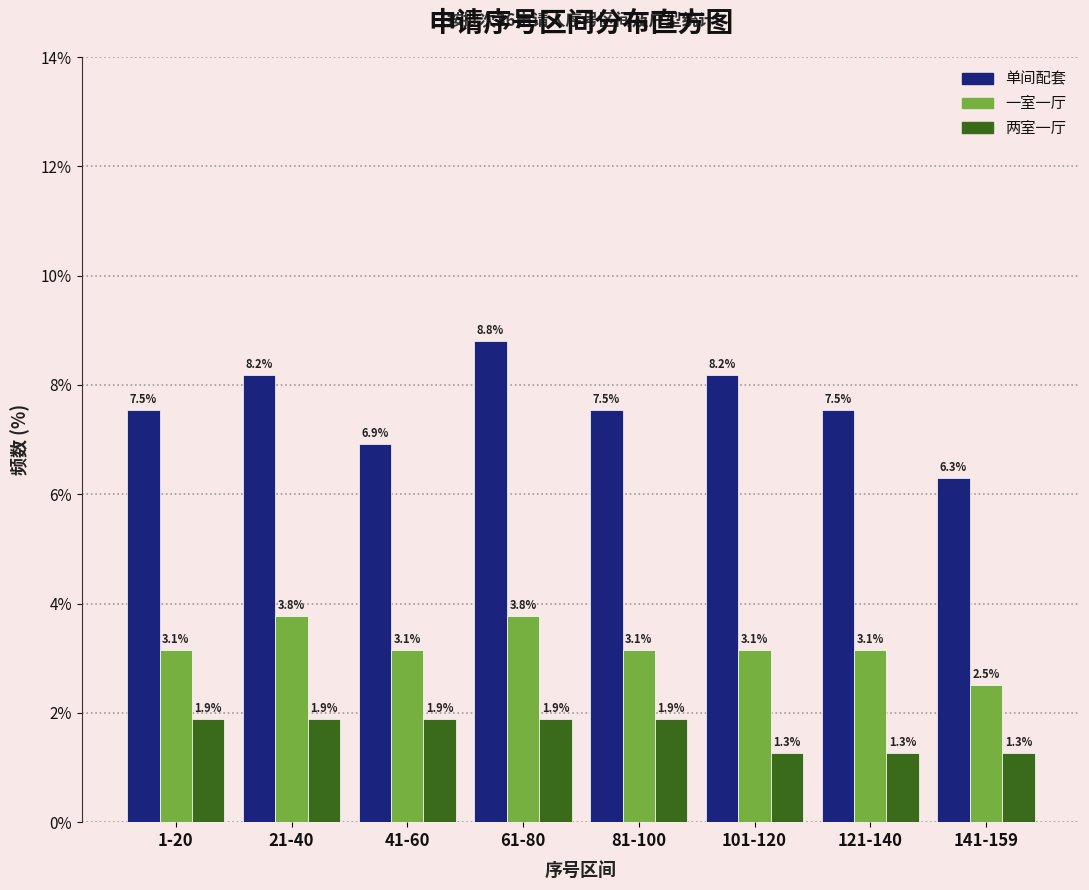

Reading right to left, what are all the values shown in this chart?

单间配套: 6.3	7.5	8.2	7.5	8.8	6.9	8.2	7.5
一室一厅: 2.5	3.1	3.1	3.1	3.8	3.1	3.8	3.1
两室一厅: 1.3	1.3	1.3	1.9	1.9	1.9	1.9	1.9